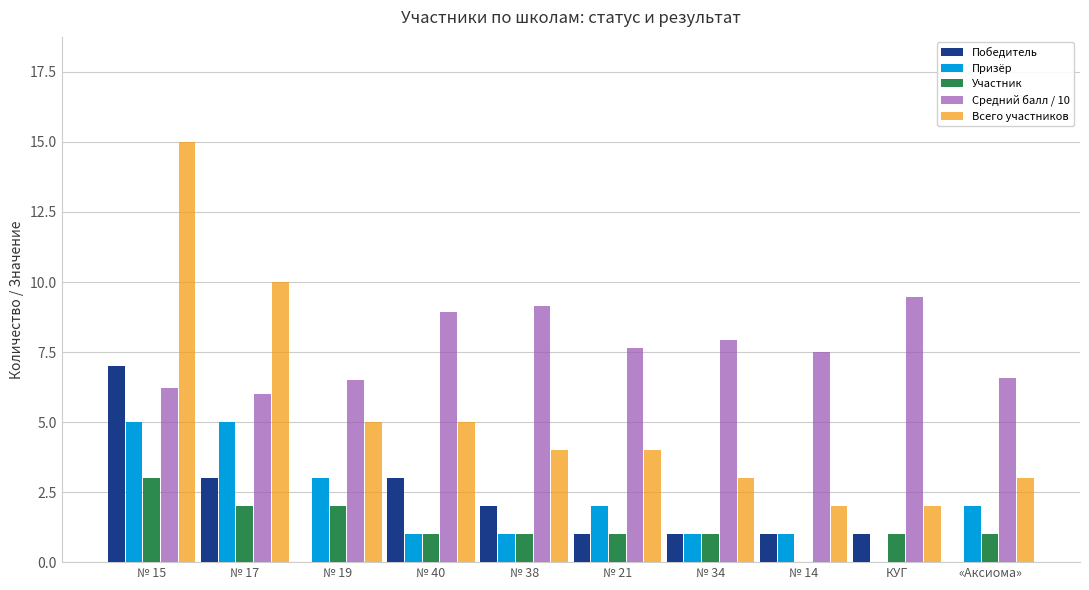

Where does the Средний балл / 10 series first go above 7?

№ 40